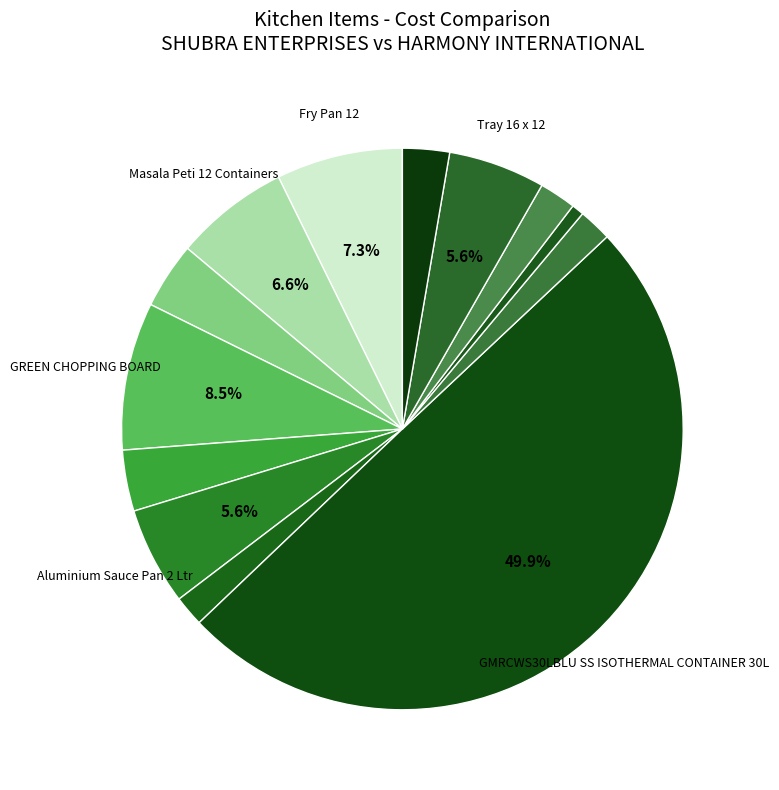

How many slices are in this pie chart?

13